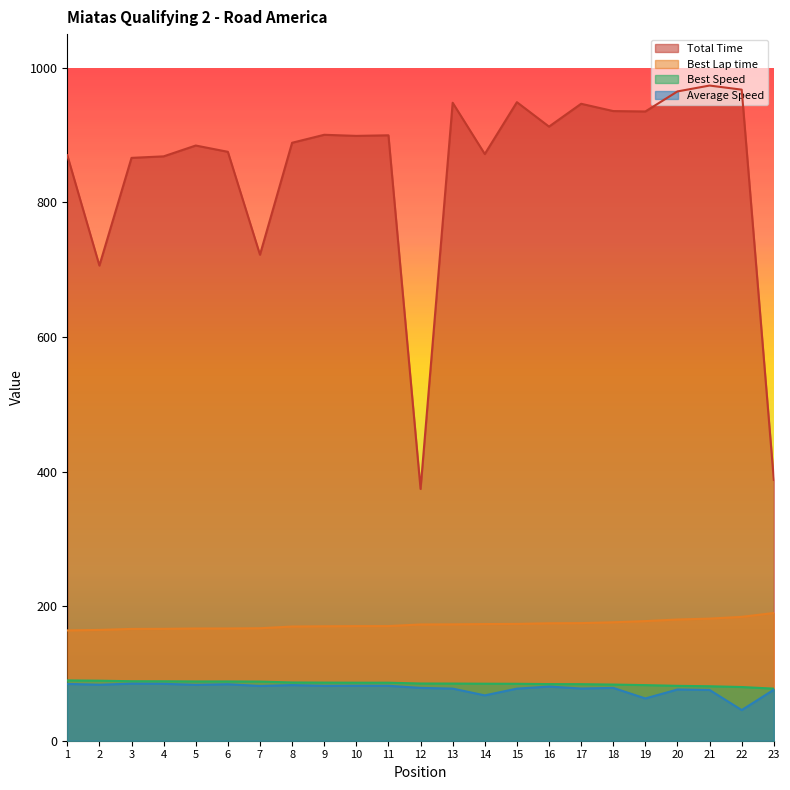

What is the sum of all Best Lap time values?

3973.3